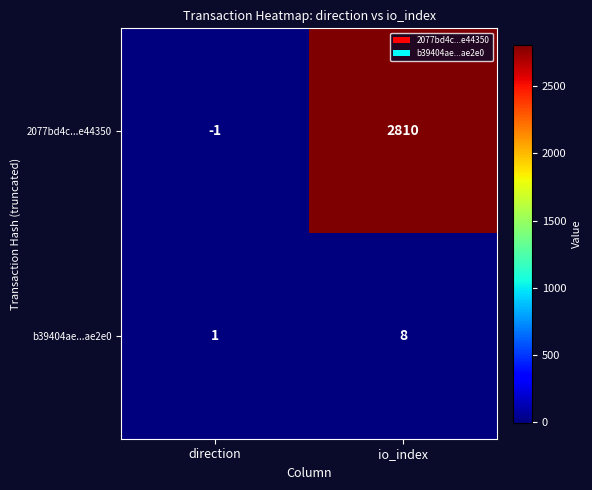

What is the sum of the b39404ae...ae2e0 values at io_index and direction?

9